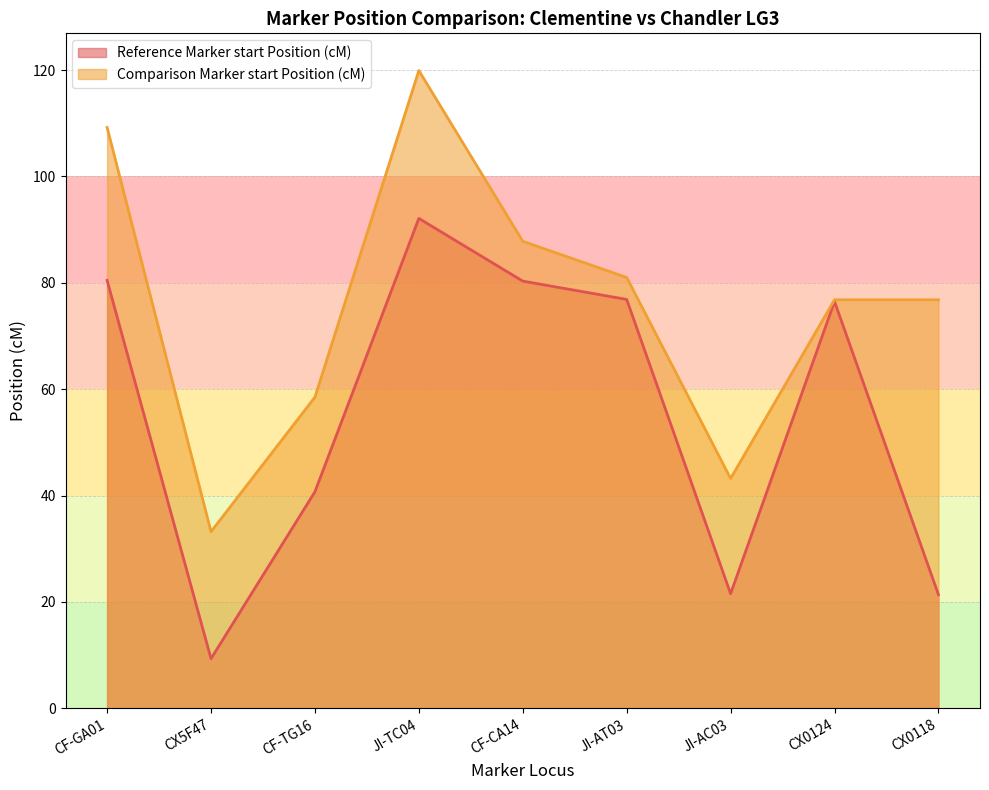

Does the chart display data point markers on the line(s)?

No